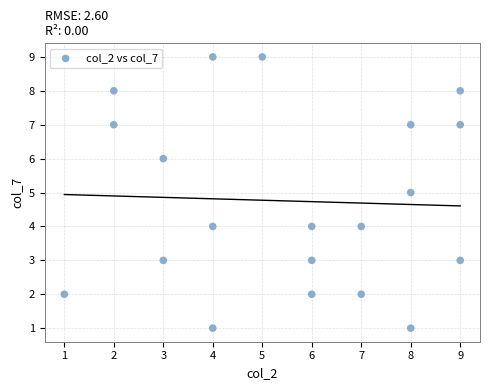

What is the range of X values (max minus min)?

8